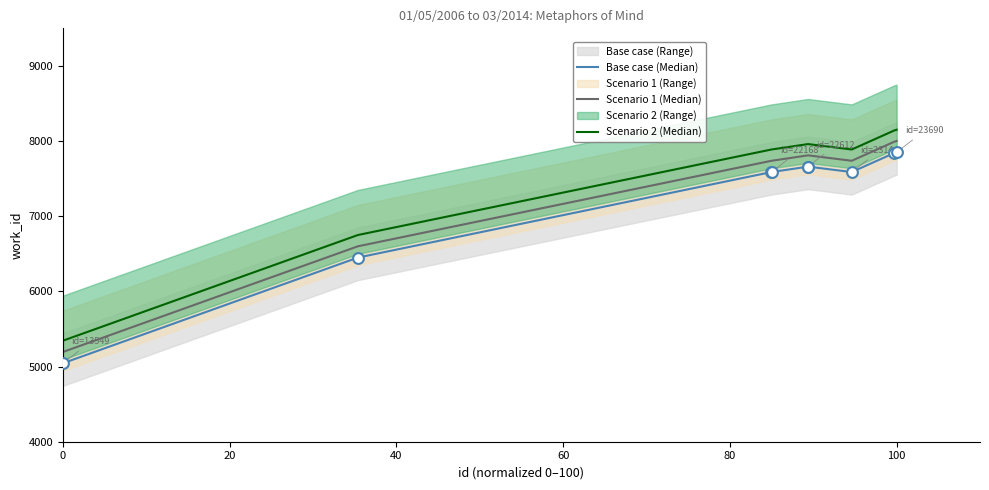

Which series has the largest Y range (max minus min)?

Base case (Median)